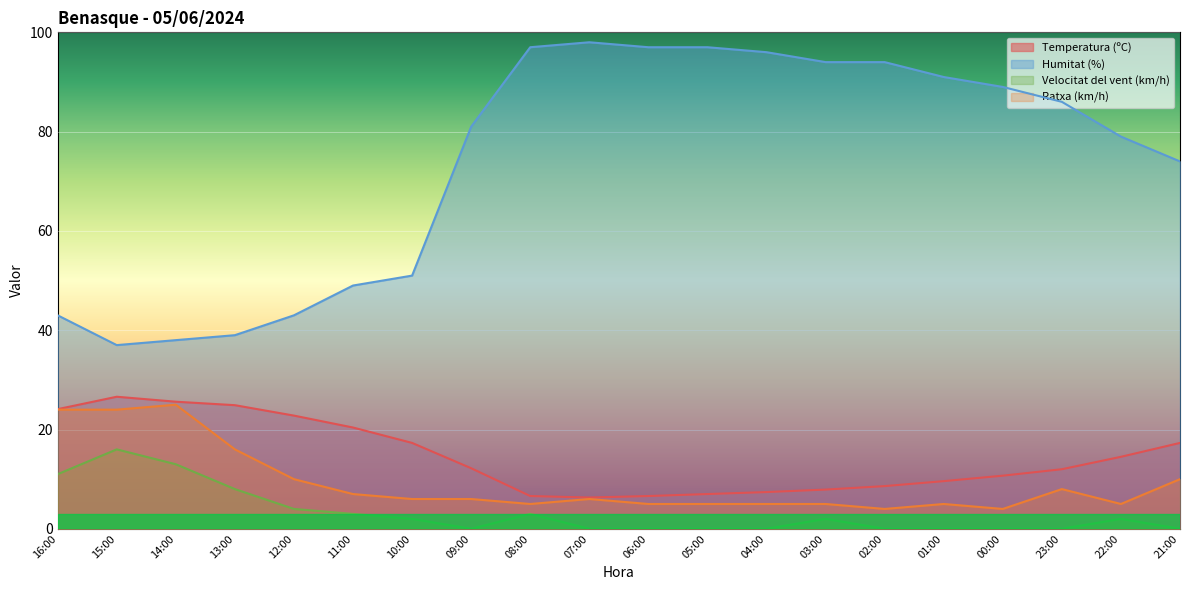

What is the label of the 20th point from the left?

21:00